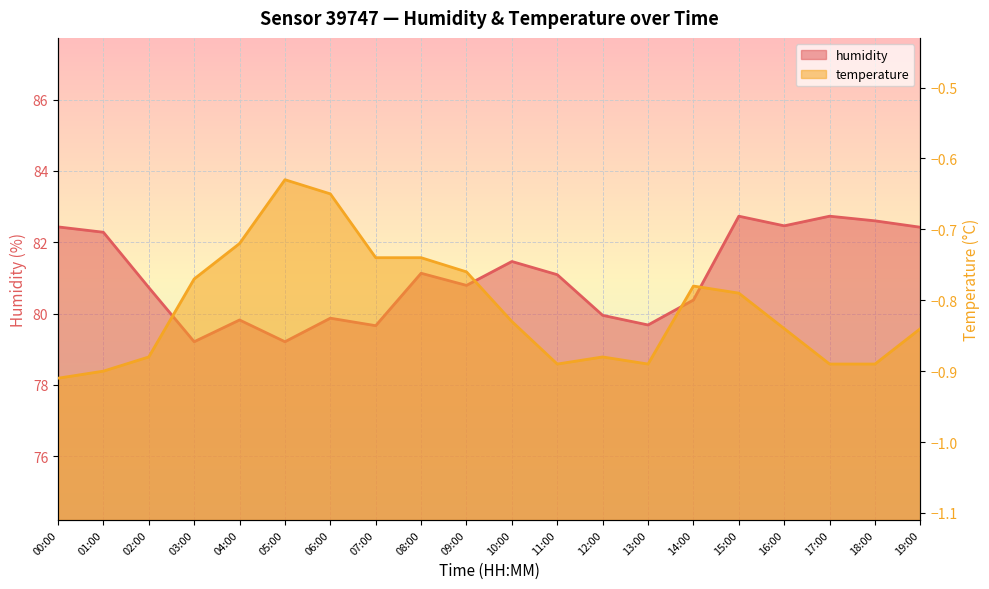

At 10:00, list the series in order from largest to smallest.

humidity, temperature